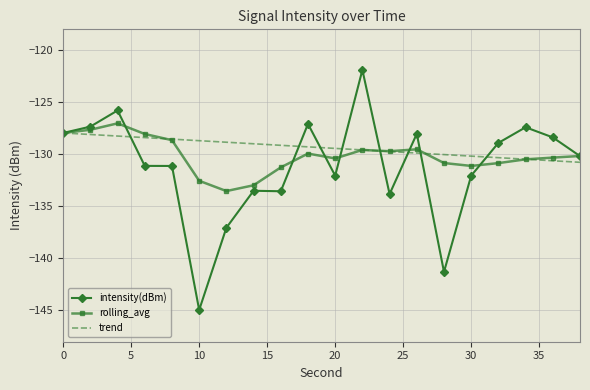

Which series has the largest range (max minus min)?

intensity(dBm)